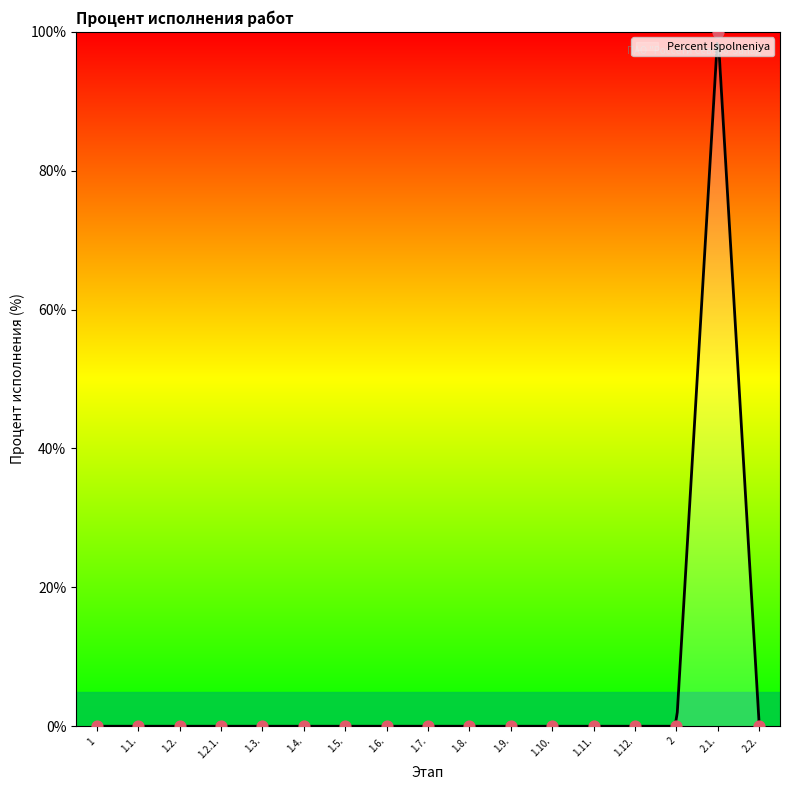

What is the change in value from 1.2.1. to 2.1.?

+100